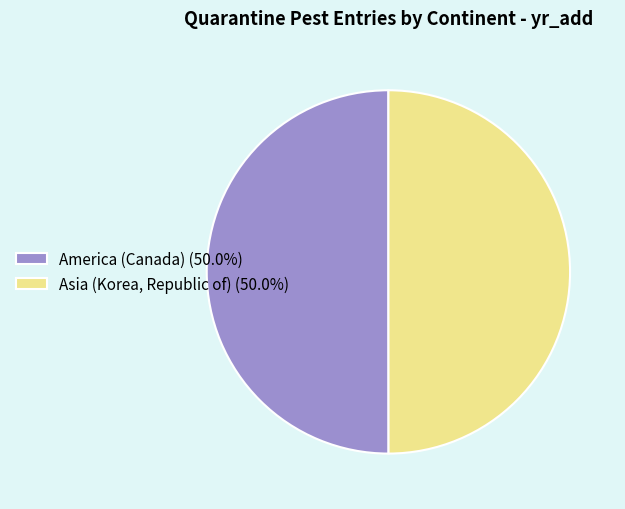

Is it true that Asia (Korea, Republic of) is 50% of the pie?

True